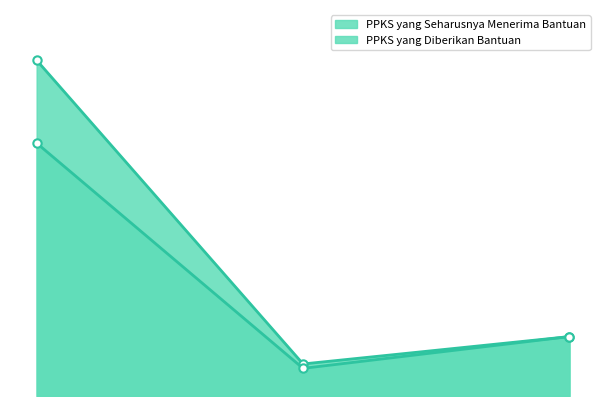

True or false: PPKS yang Seharusnya Menerima Bantuan has a value of 7752 at 2023.

False